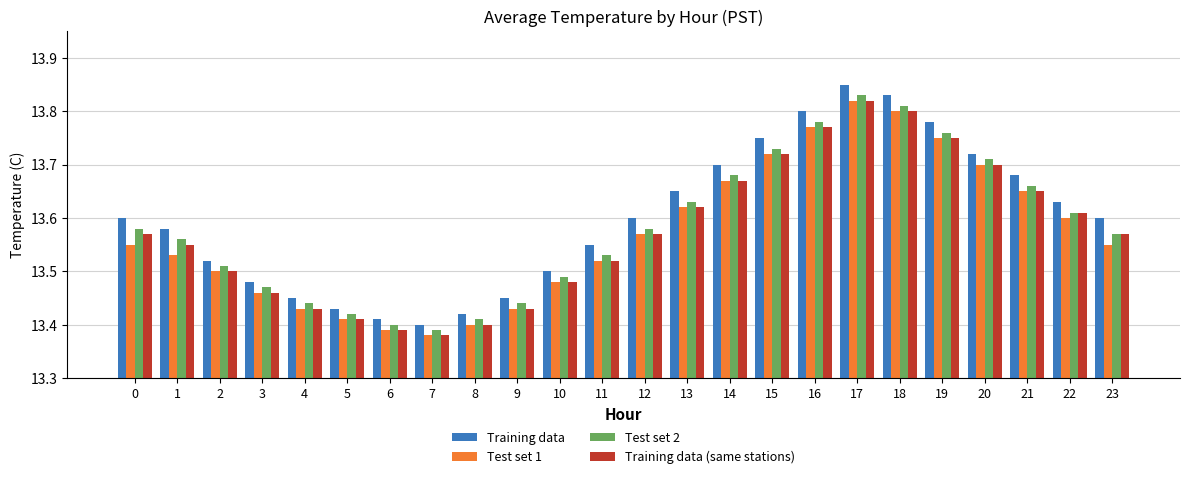

Which series has the largest range (max minus min)?

Training data